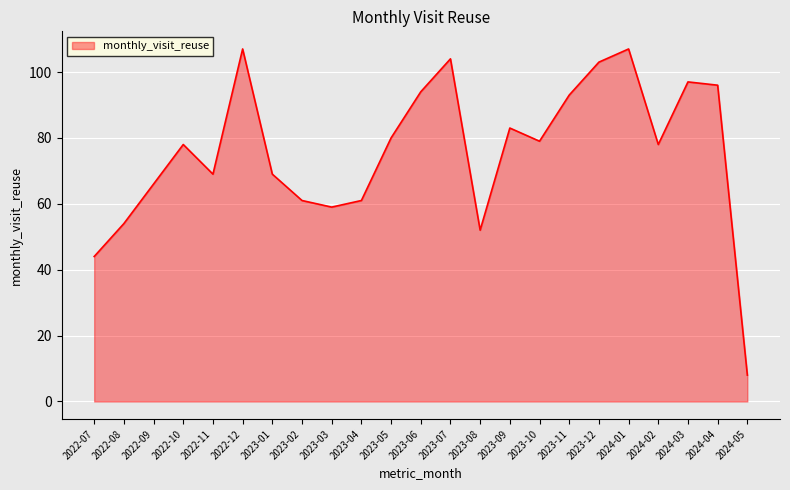

What position from the left is 2022-11?

5